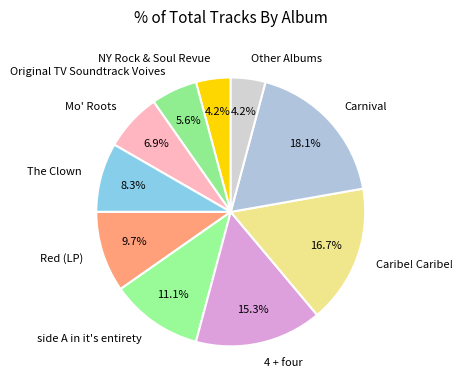

Between The Clown and Mo' Roots, which is larger?

The Clown